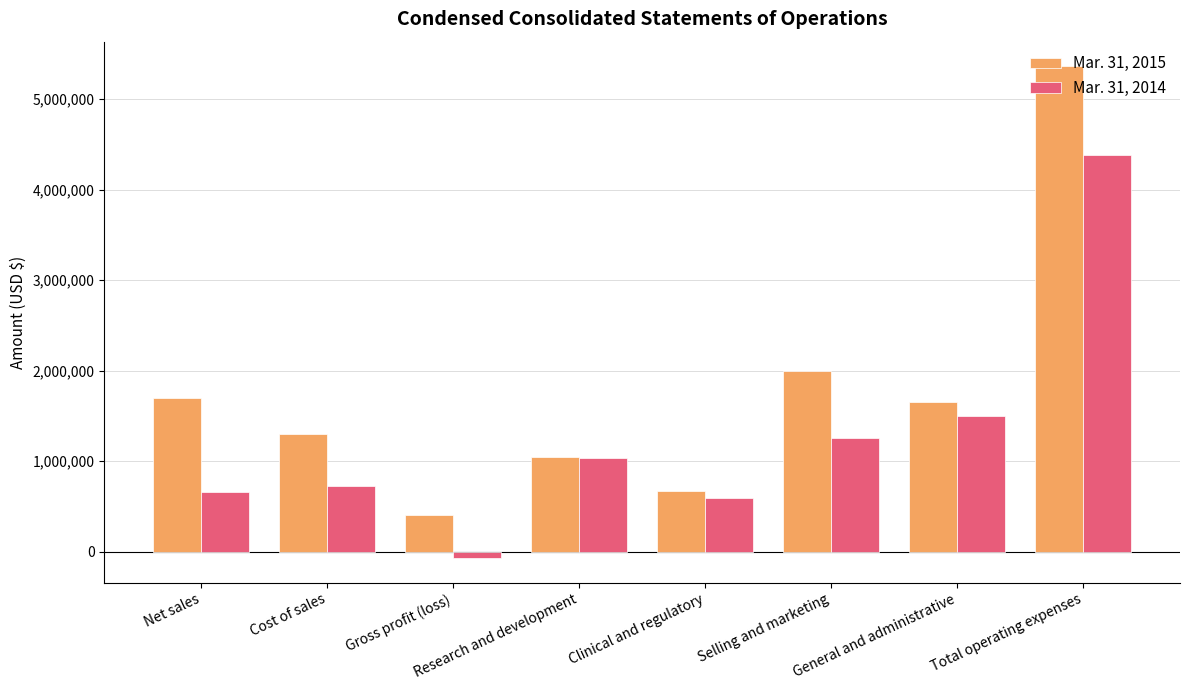

Which series changed the most between Cost of sales and Total operating expenses?

Mar. 31, 2015